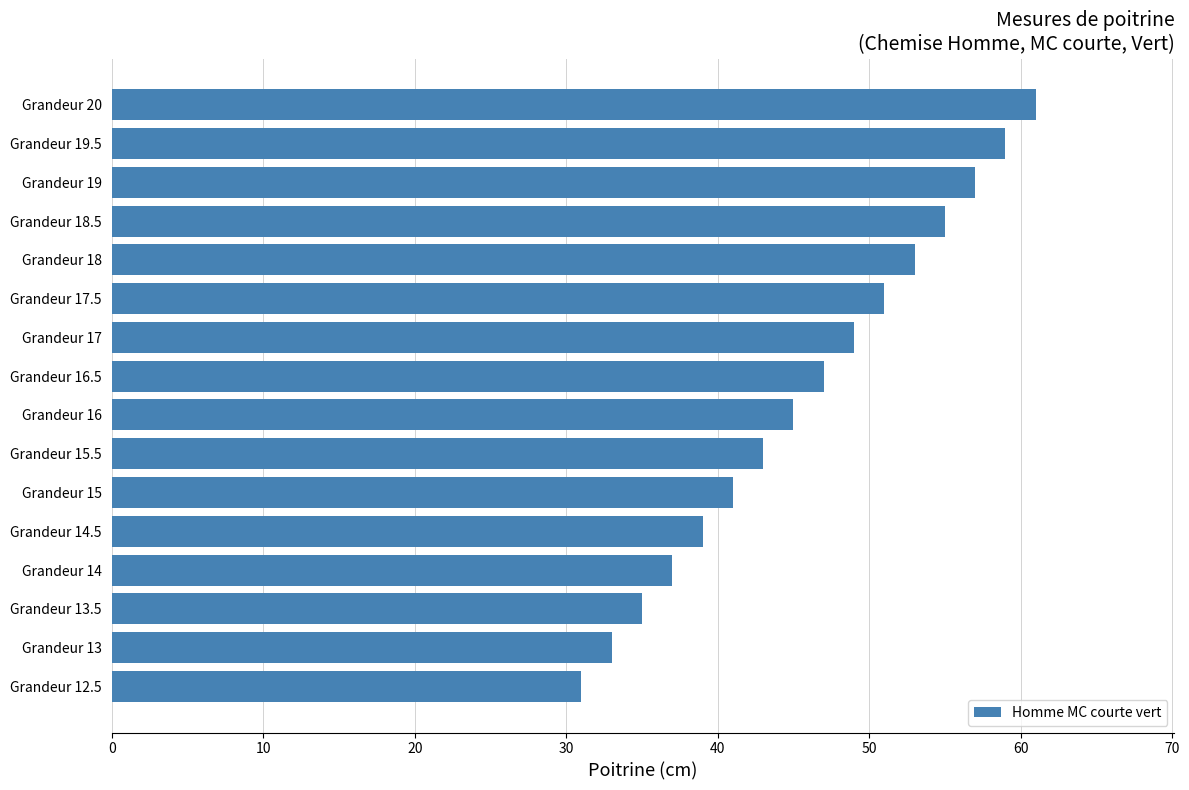

Approximately how many times larger is the value at Grandeur 17 compared to Grandeur 14.5?

1.3